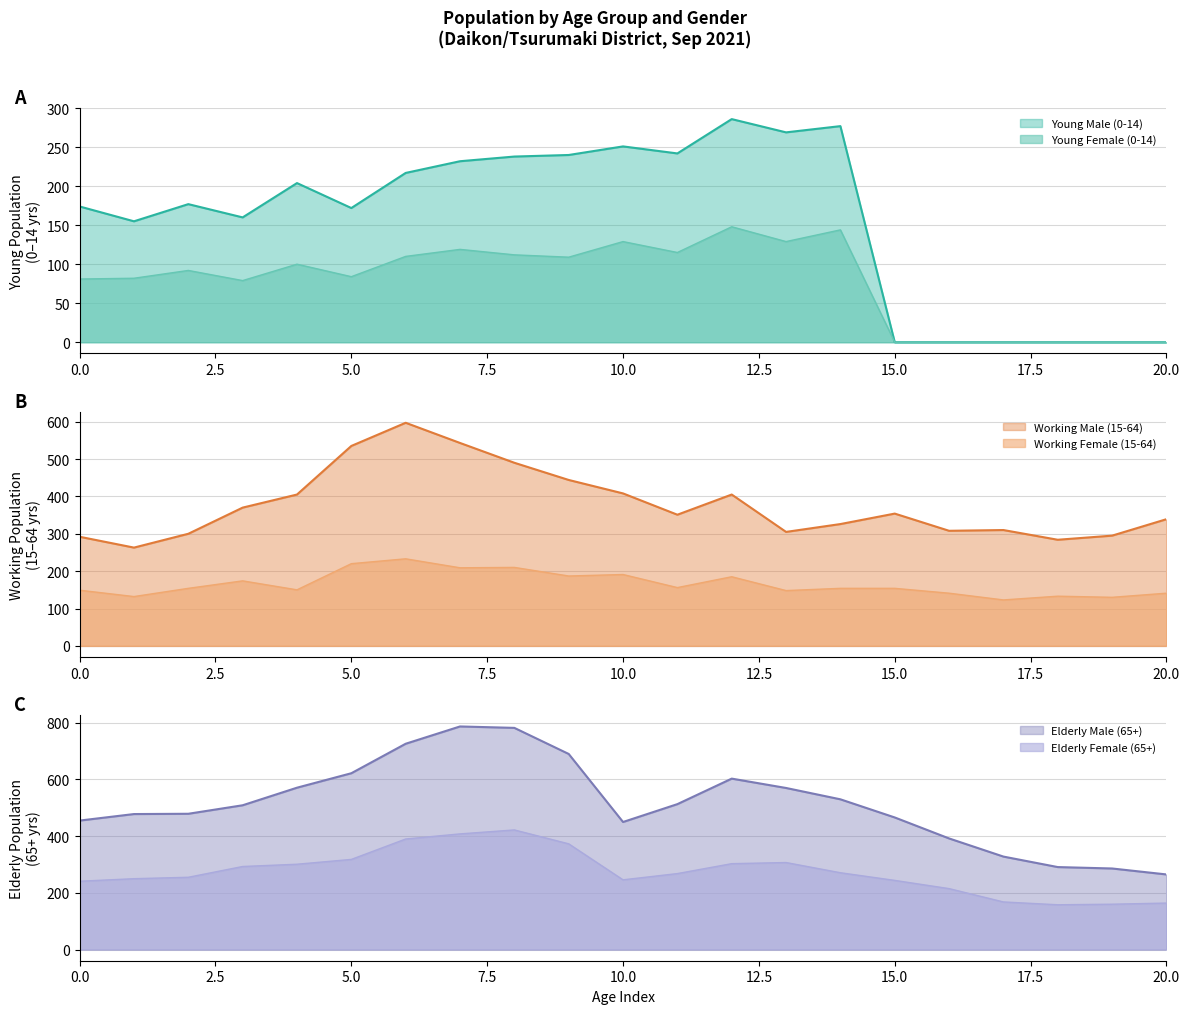

At which category is the sum across all series the highest?

7